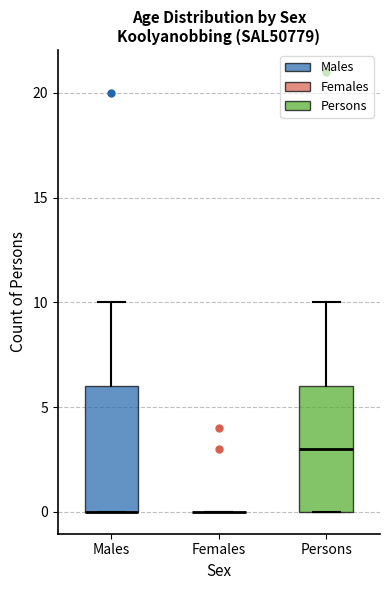

Reading left to right, read every box against the y-axis: the position of its median line, the range the box covers, and the ends of its whiskers. The values are not printed on the chart, so give them approximately, as read against the axis.

Males: median 0 (drawn on the box's lower edge), box 0 to 6, whiskers 0 to 10
Females: box collapsed to a line at 0, whiskers 0 to 0
Persons: median 3, box 0 to 6, whiskers 0 to 10